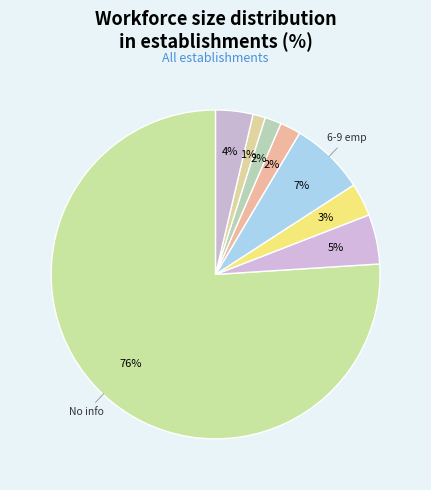

How many segments does this pie chart have?

8